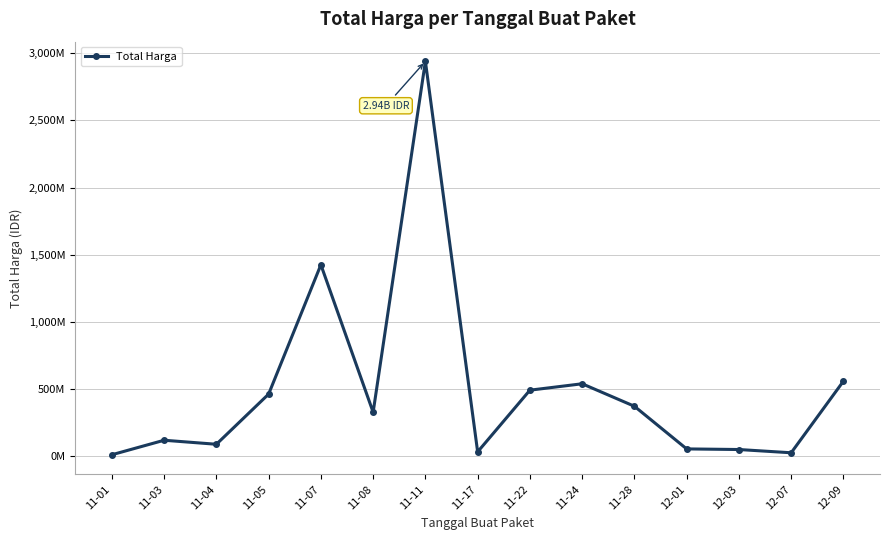

Is it true that the value at 12-03 is 17132350?

False